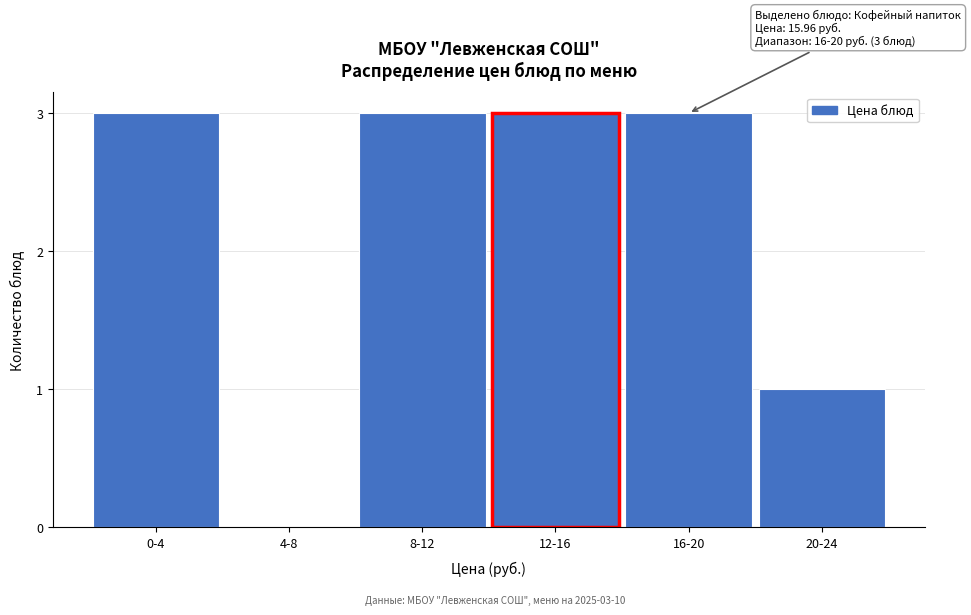

Reading left to right, list all the values displayed in this chart.

0-4=3	4-8=0	8-12=3	12-16=3	16-20=3	20-24=1